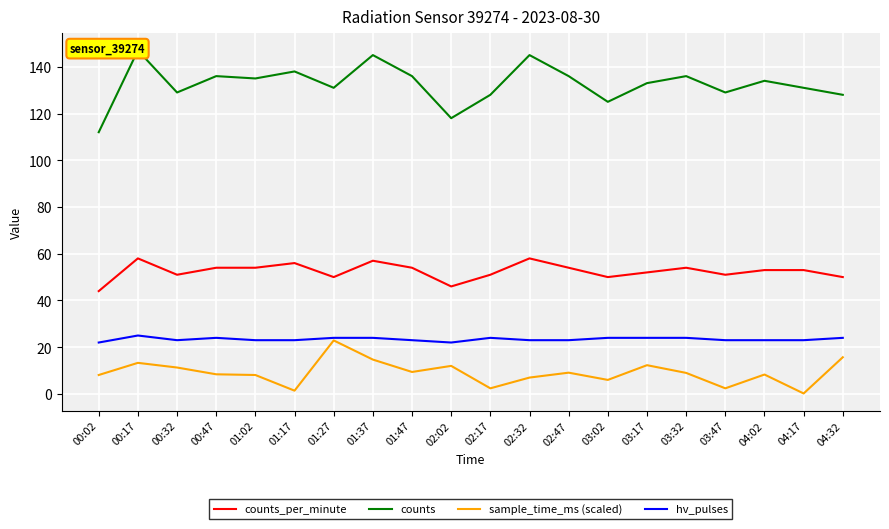

Count the number of data series in this chart.

4